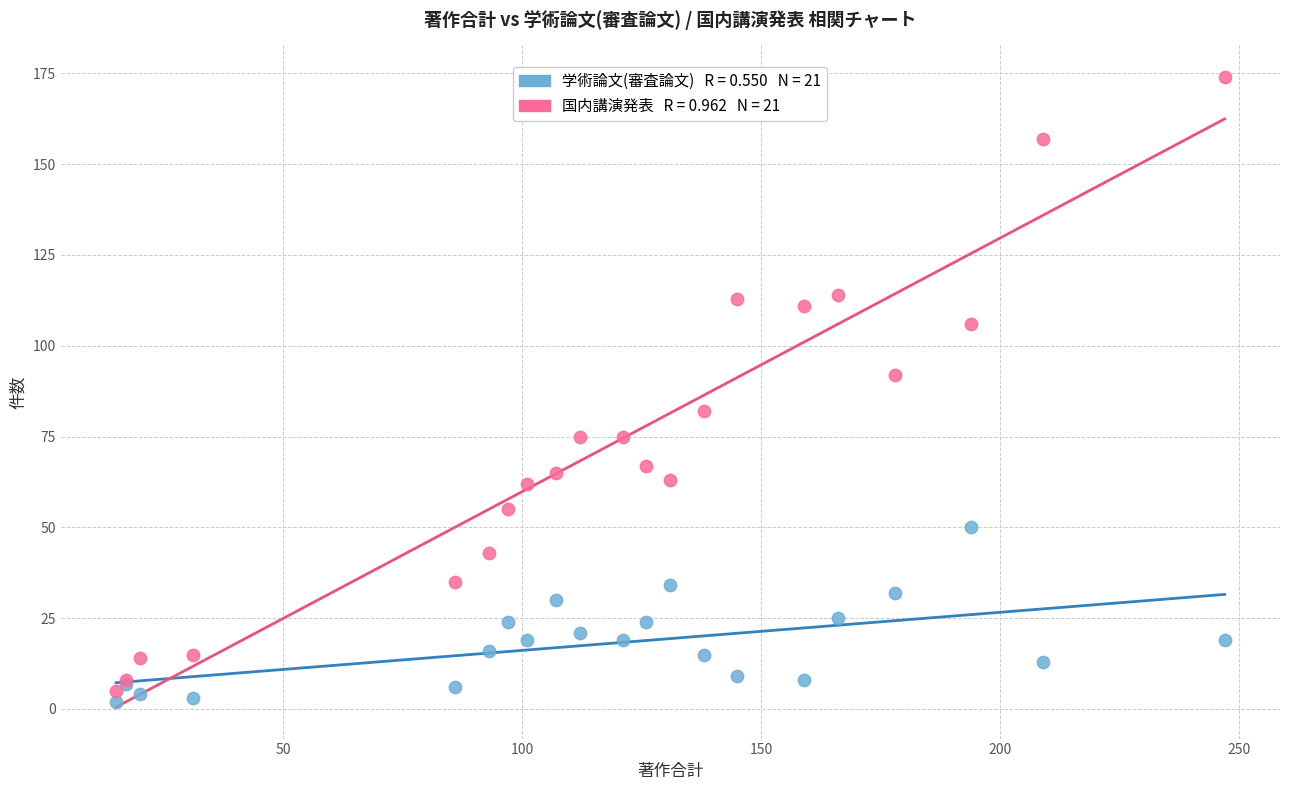

Across all series, what Y value is closest to 88?

92